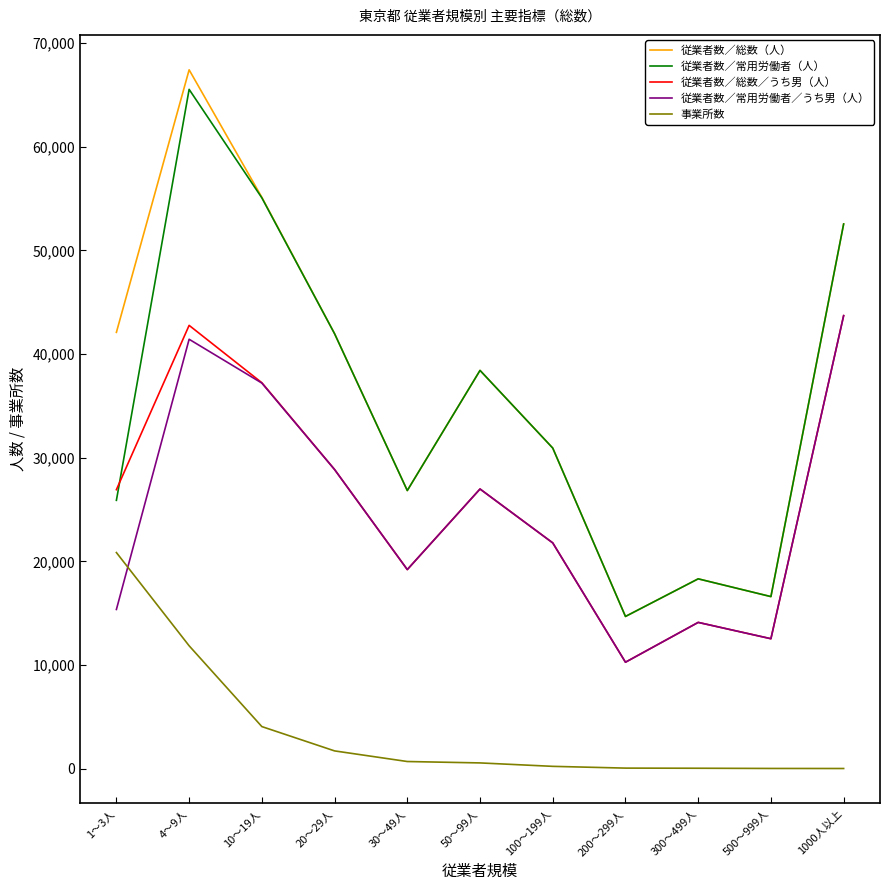

Which series has the largest total across all categories?

従業者数／総数（人）